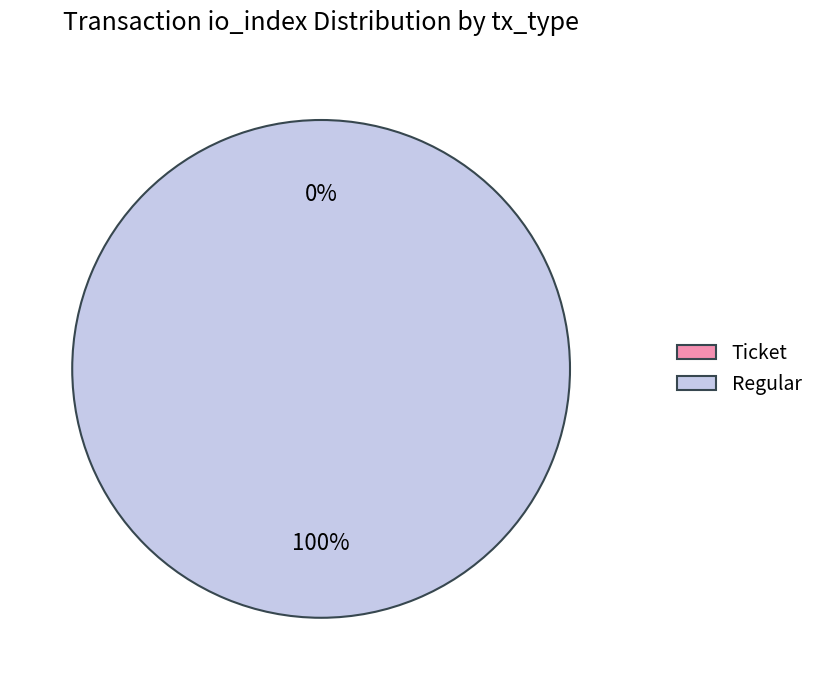

What percentage is NOT represented by Ticket?

100.0%